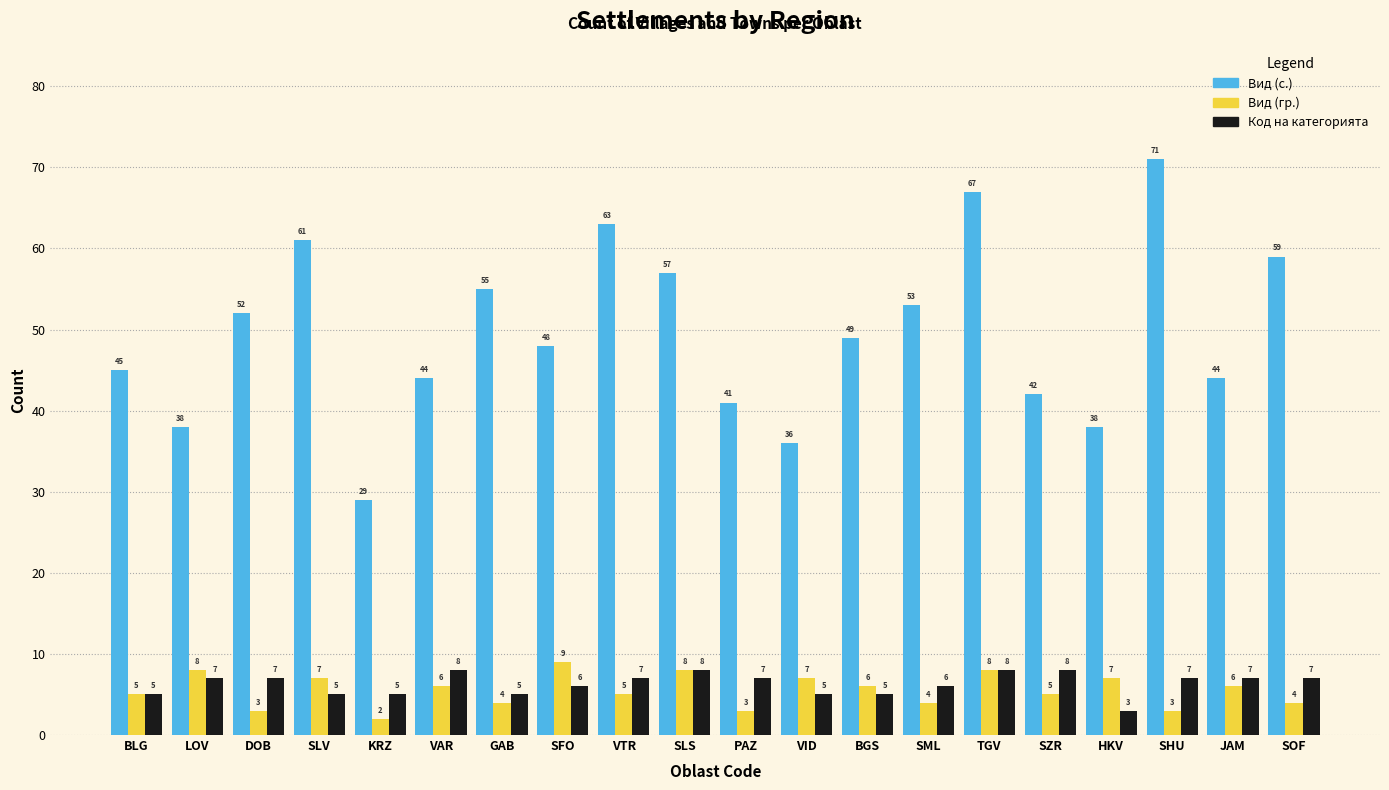

How many data points in Вид (с.) are less than 49?

10